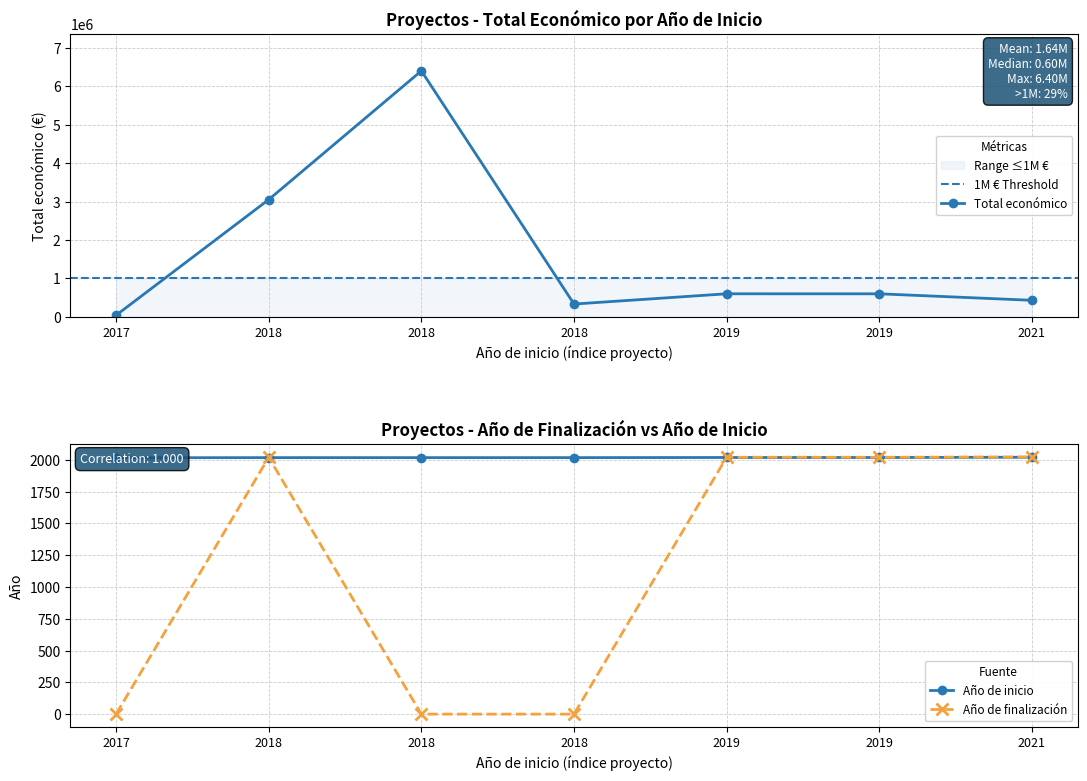

List the labels in order of value, smallest first.

2017, 2018, 2021, 2019, 2019, 2018, 2018